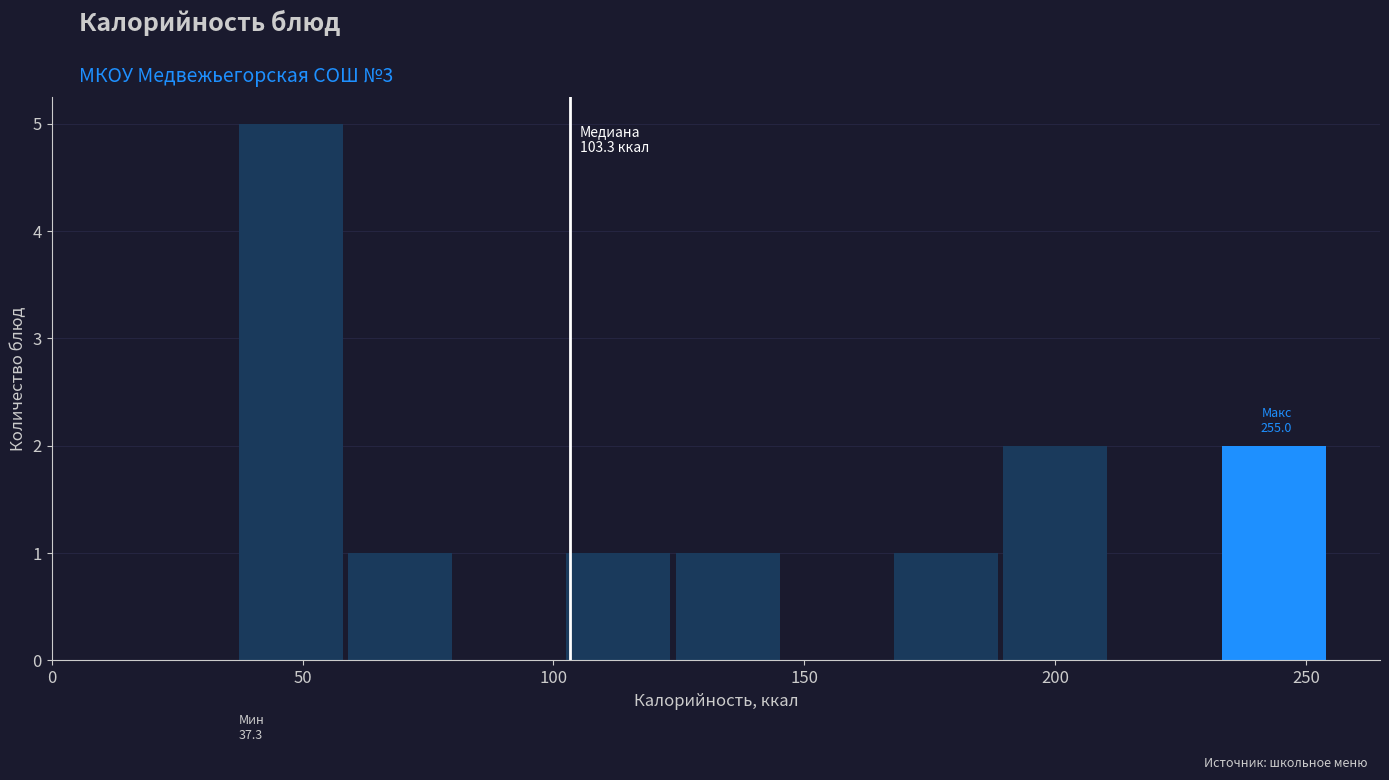

Over which range of the x-axis is the bar tallest?

35 to 60